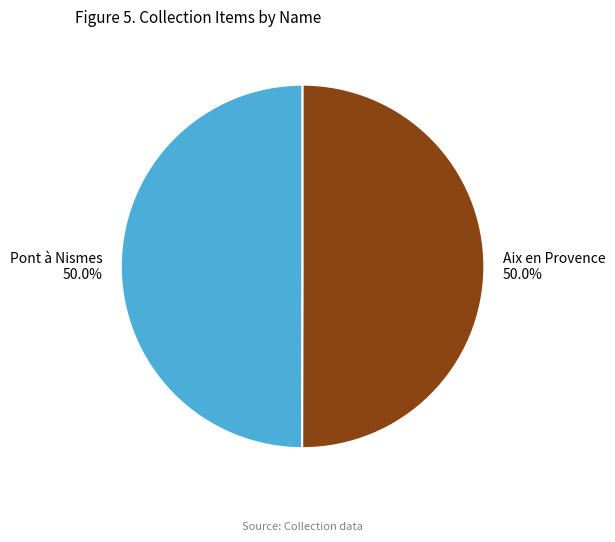

Do Aix en Provence and Pont à Nismes together represent more than half of the pie?

Yes